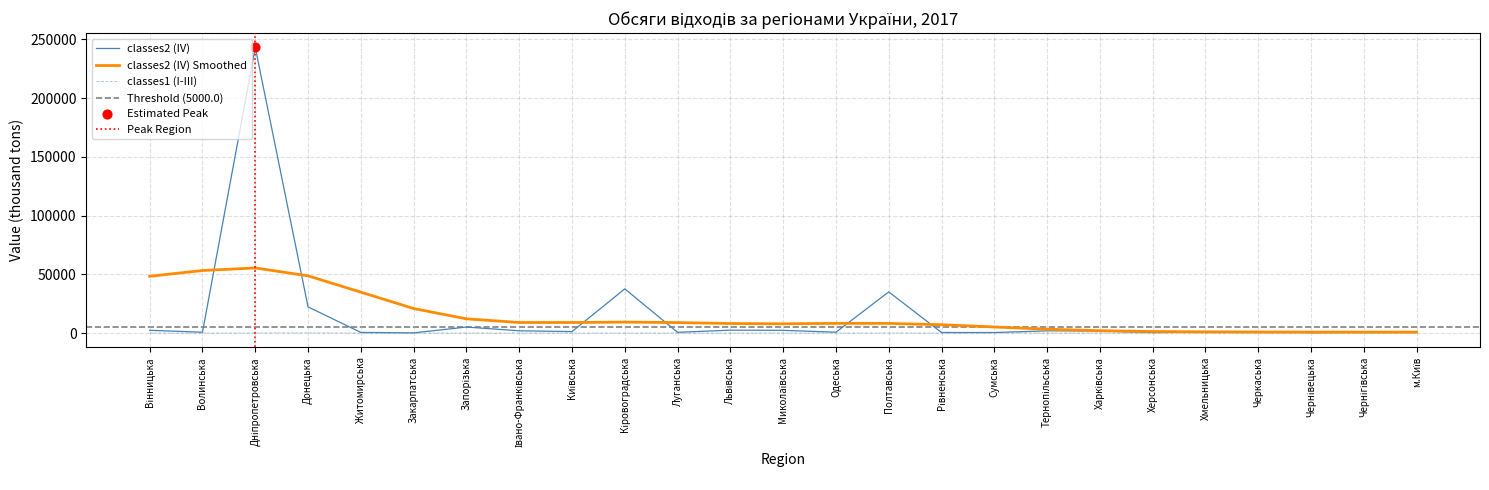

What are all the series names shown in the legend?

classes1 (I-III), classes2 (IV)